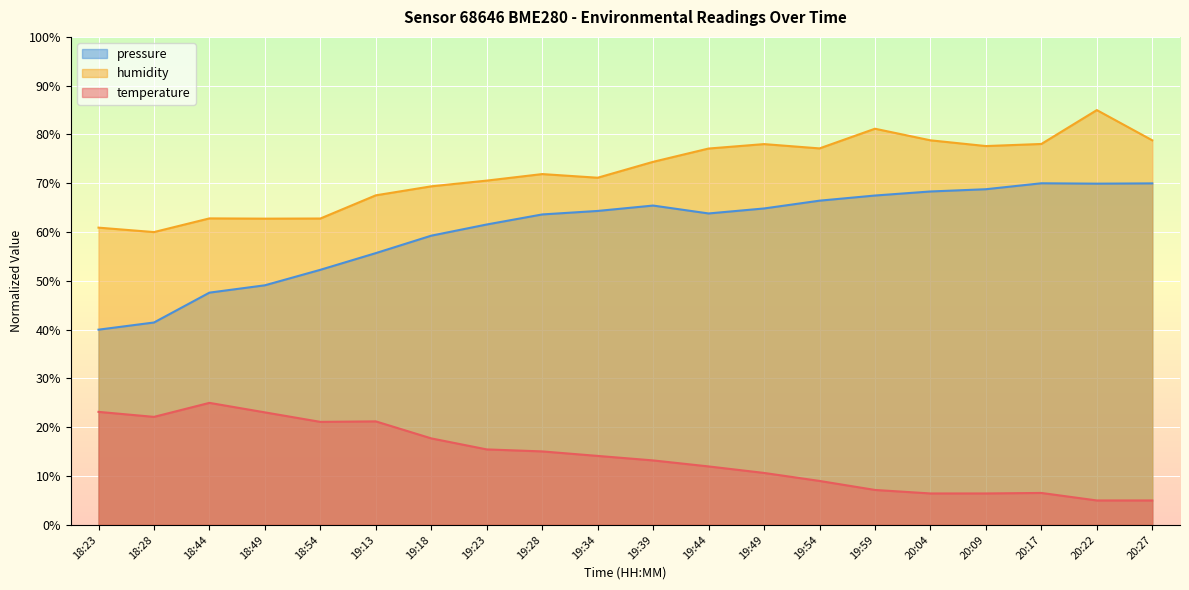

Reading left to right, extract all data points from this chart.

temperature: 18:23=23.2	18:28=22.1	18:44=25.0	18:49=23.1	18:54=21.1	19:13=21.2	19:18=17.7	19:23=15.5	19:28=15.1	19:34=14.1	19:39=13.2	19:44=12.0	19:49=10.6	19:54=9.0	19:59=7.2	20:04=6.4	20:09=6.4	20:17=6.5	20:22=5.0	20:27=5.0
humidity: 18:23=60.9	18:28=60.0	18:44=62.8	18:49=62.8	18:54=62.8	19:13=67.5	19:18=69.4	19:23=70.6	19:28=71.9	19:34=71.1	19:39=74.4	19:44=77.1	19:49=78.0	19:54=77.1	19:59=81.2	20:04=78.8	20:09=77.6	20:17=78.1	20:22=85.0	20:27=78.8
pressure_scaled: 18:23=40.0	18:28=41.5	18:44=47.6	18:49=49.1	18:54=52.3	19:13=55.7	19:18=59.3	19:23=61.6	19:28=63.6	19:34=64.3	19:39=65.4	19:44=63.8	19:49=64.8	19:54=66.4	19:59=67.5	20:04=68.3	20:09=68.8	20:17=70.0	20:22=69.9	20:27=70.0